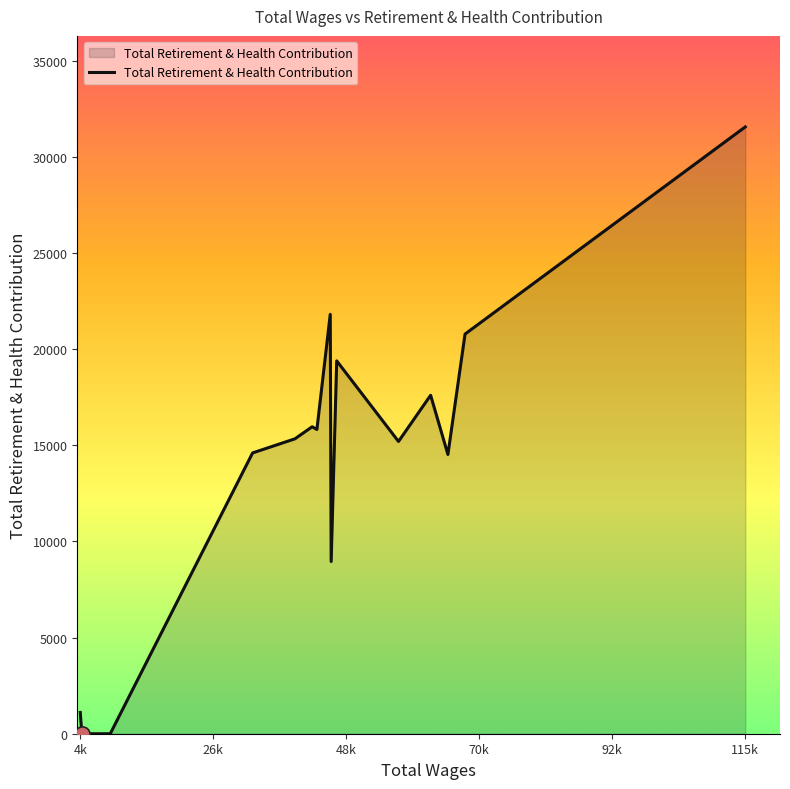

How many lines are shown in the chart?

1